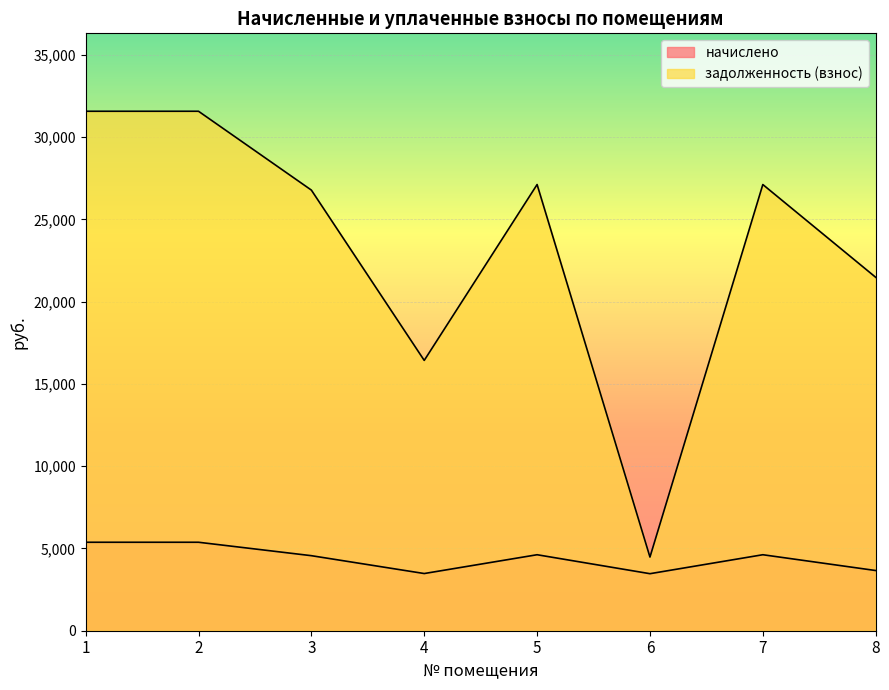

The задолженность (взнос) series shows 27113.1 at 5. True or false?

True